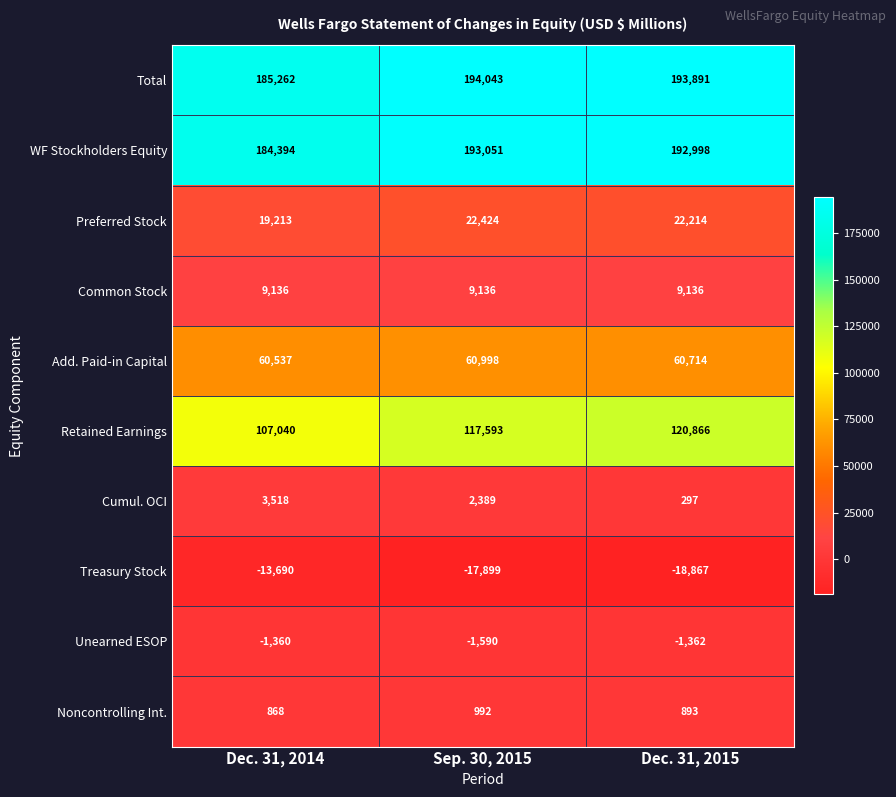

What is the difference between the maximum and minimum values in the Treasury Stock series?

5177